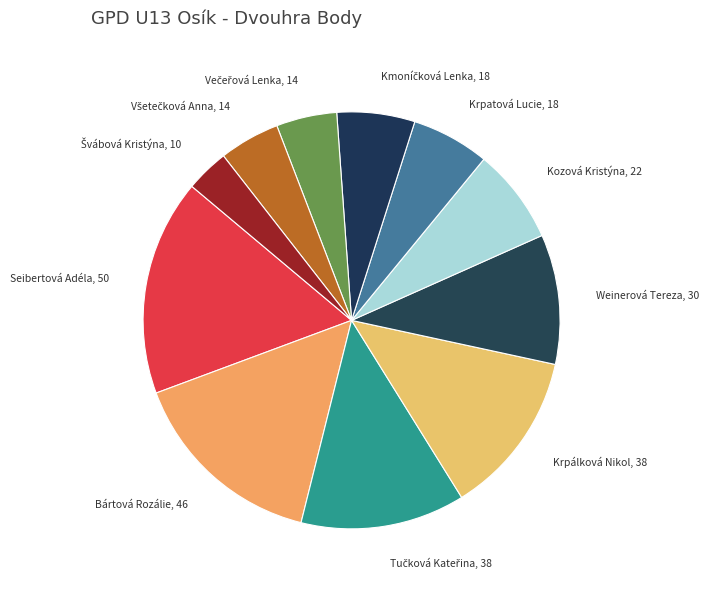

True or false: Krpatová Lucie, 18 accounts for 12% of the total.

False